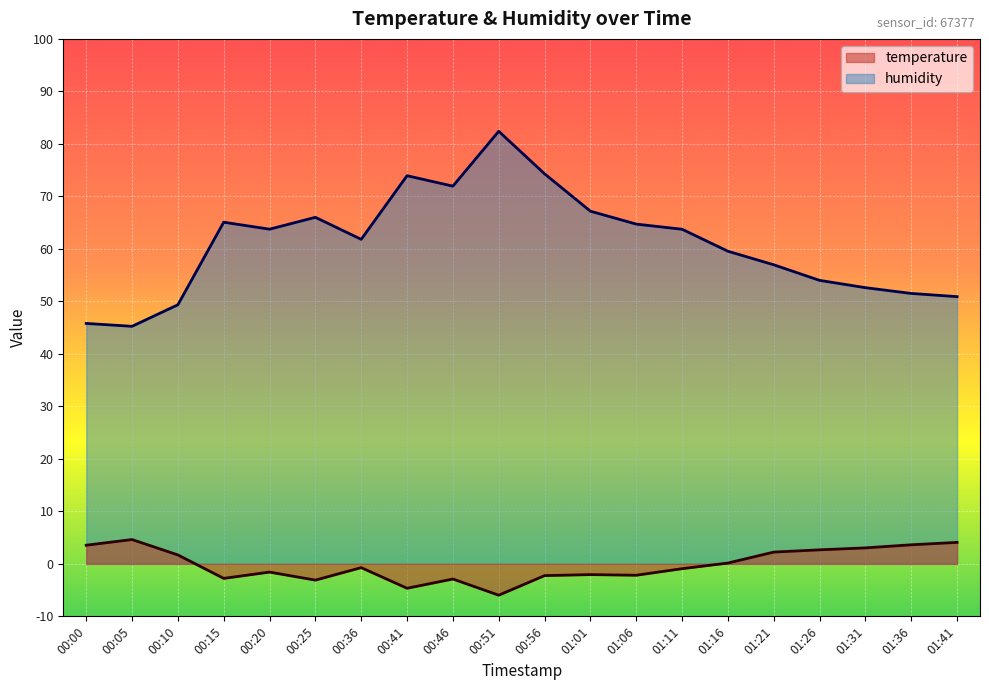

Where is the first local minimum for temperature?

00:15